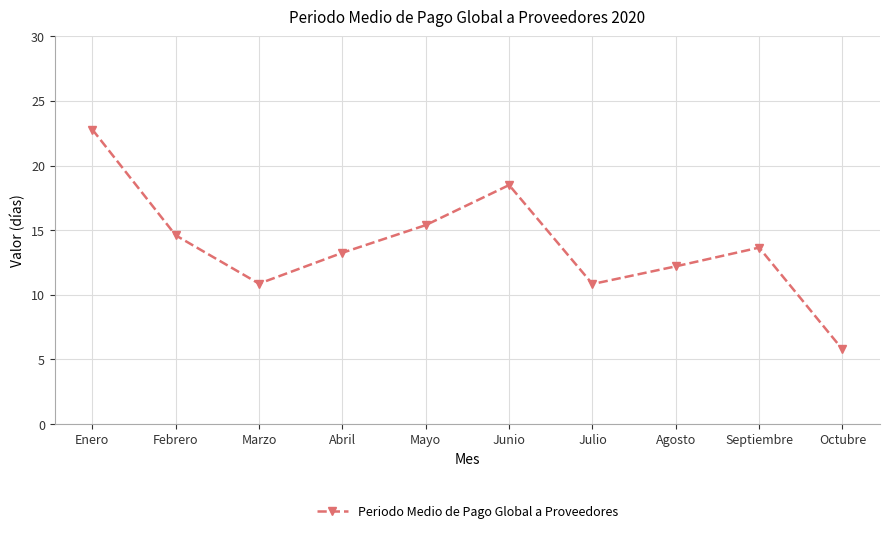

Is it true that the value at Mayo is 15.4?

True